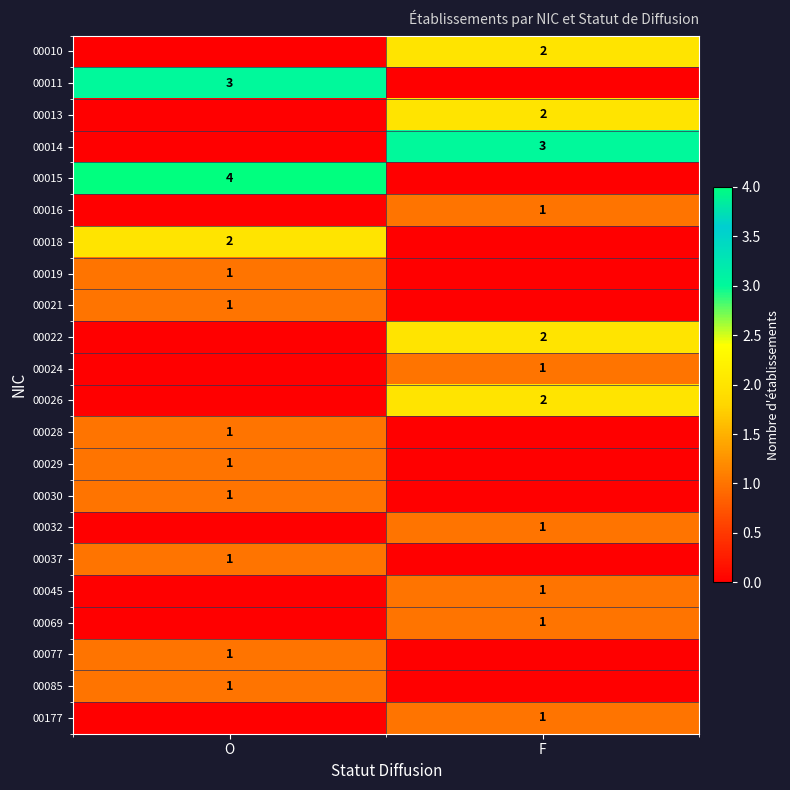

How many data points does each series have?

2